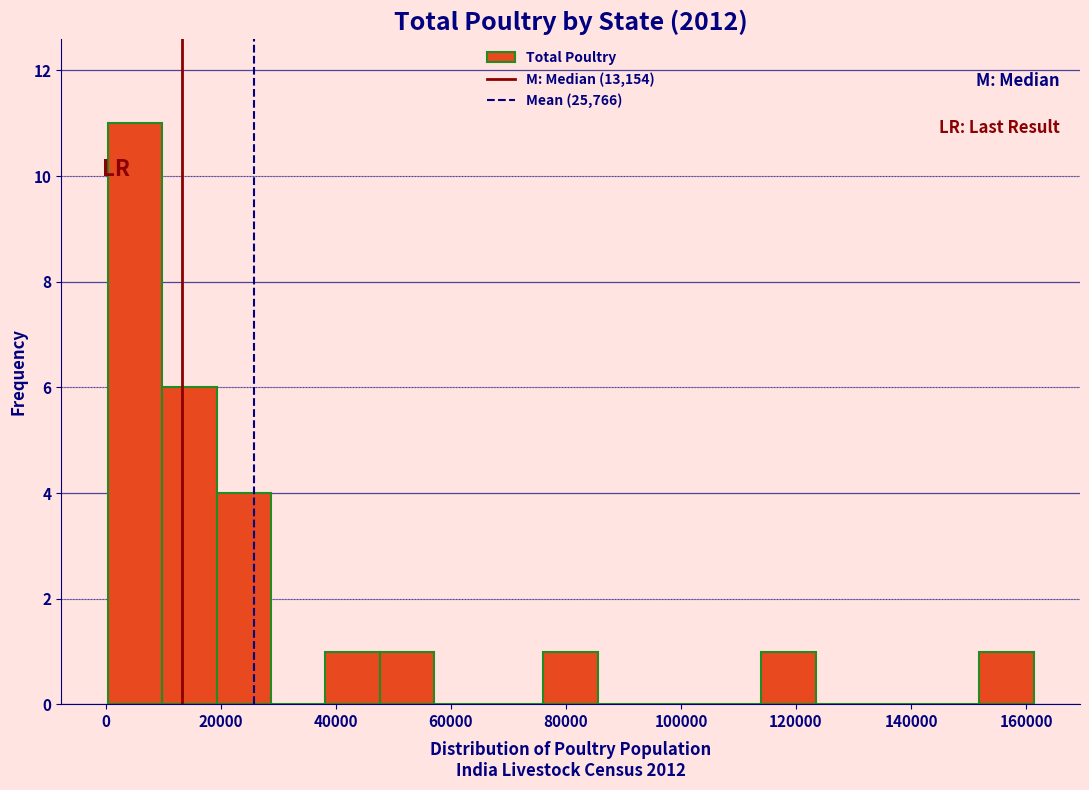

Over which range of the x-axis is the bar tallest?

0 to 10000